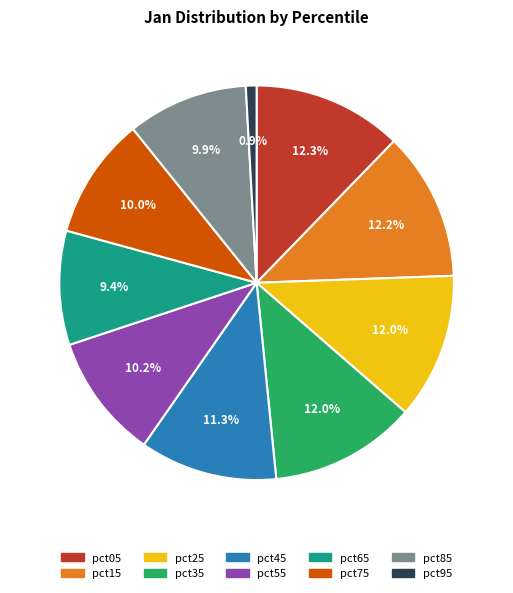

To the nearest percent, what portion does pct85 represent?

10%